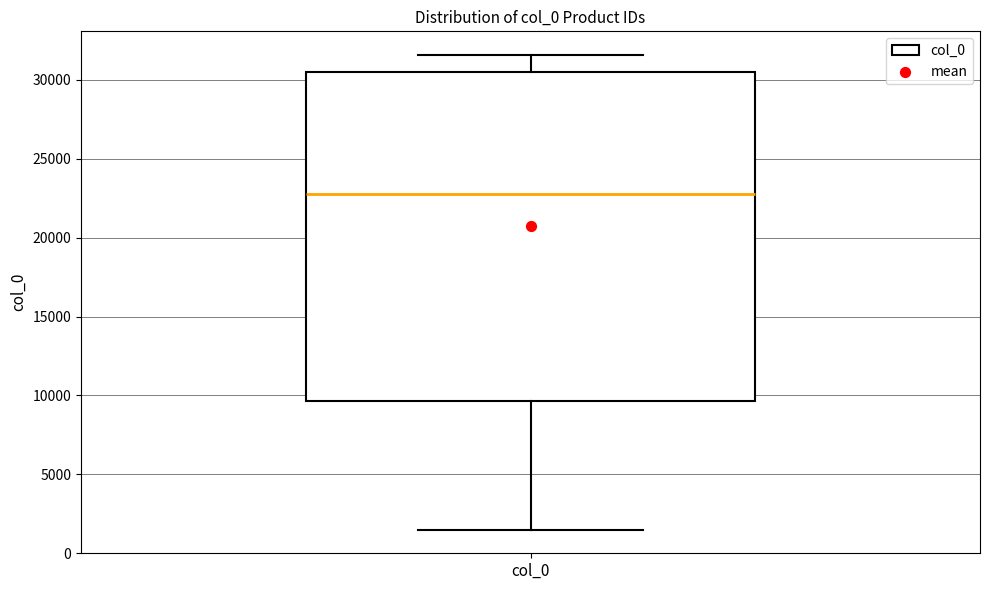

Transcribe this box plot: give where the median line is, the range the box spans, and where the two whiskers end, as read against the y-axis. The values are not printed on the chart, so give them approximately, as read against the axis.

median 23000, box 9500 to 30500, whiskers 1500 to 31500